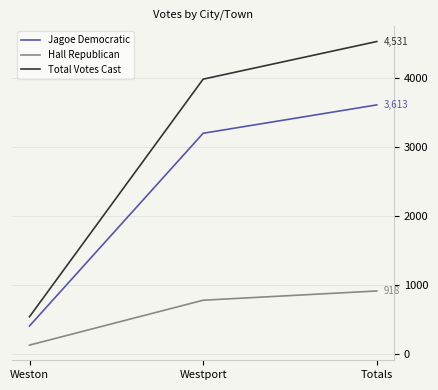

What is the difference between the highest and lowest values at Westport?

3202